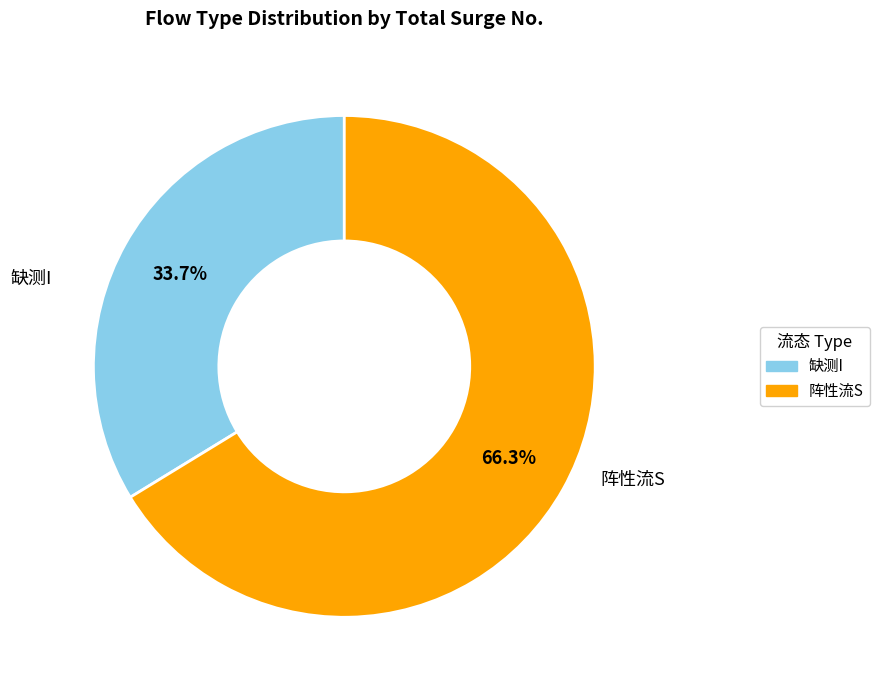

Does 缺测I represent more than half of the total?

No